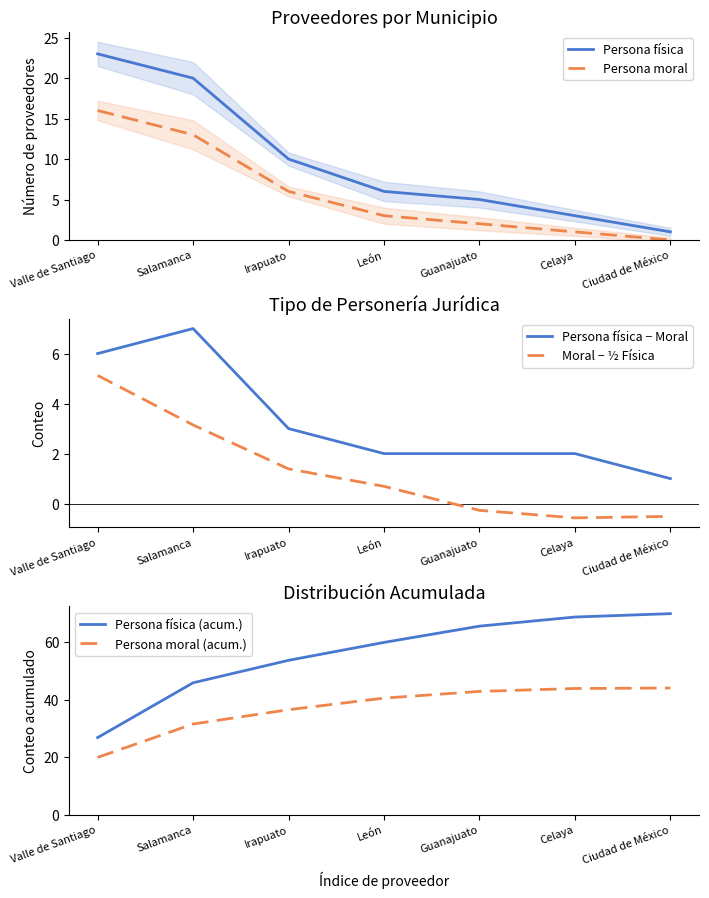

Which series changed the most between Valle de Santiago and Salamanca?

Persona física (acum.)